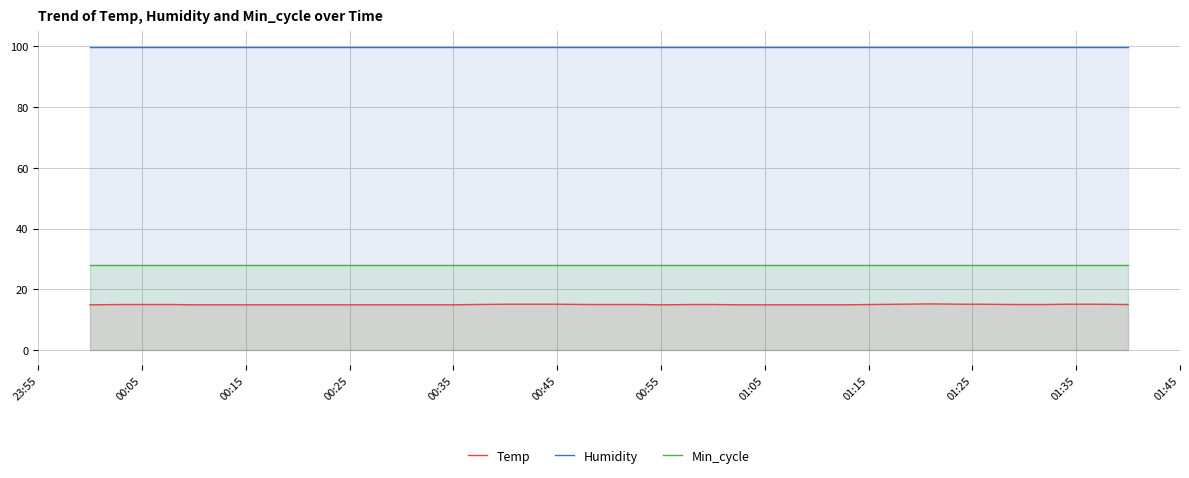

Rank the series by their average value, from highest to lowest.

Humidity, Min_cycle, Temp